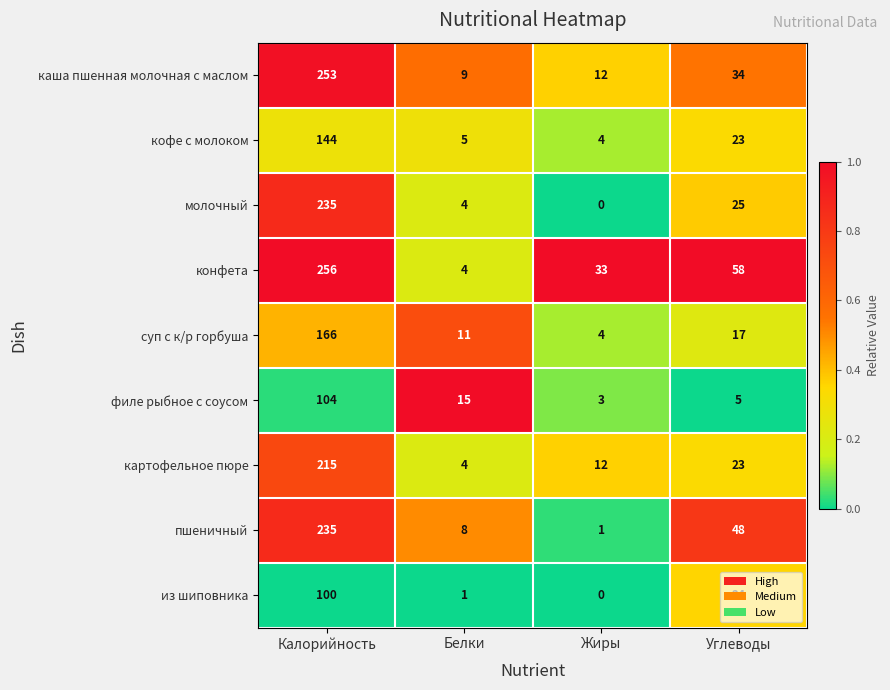

What is the sum of the молочный values at Жиры and Калорийность?

235